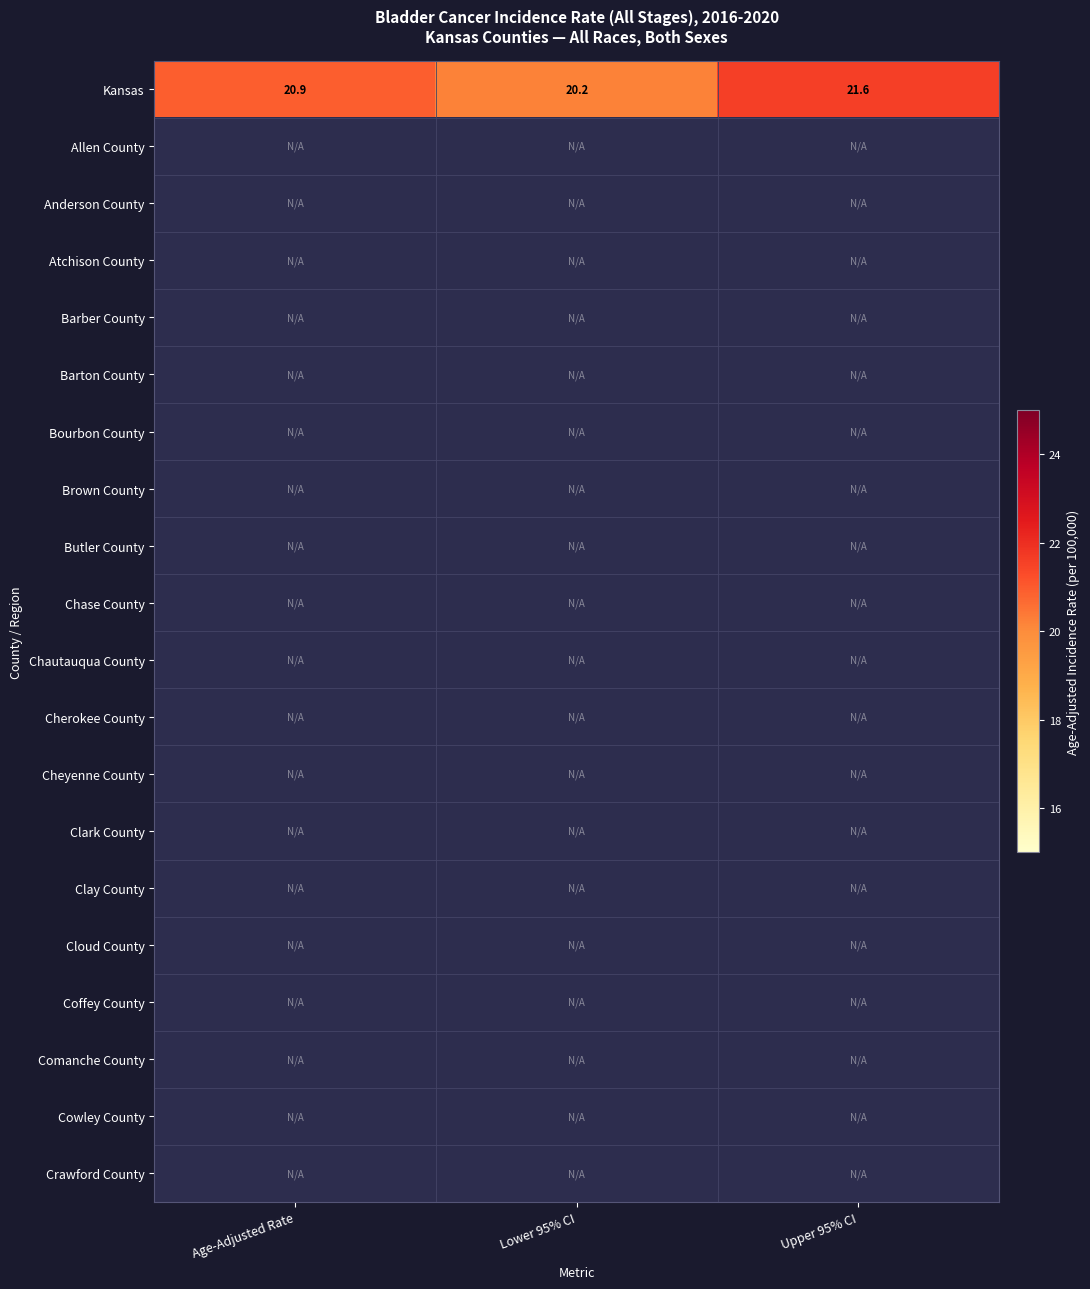

Rank the series by their maximum value, from lowest to highest.

Kansas, Allen County, Anderson County, Atchison County, Barber County, Barton County, Bourbon County, Brown County, Butler County, Chase County, Chautauqua County, Cherokee County, Cheyenne County, Clark County, Clay County, Cloud County, Coffey County, Comanche County, Cowley County, Crawford County